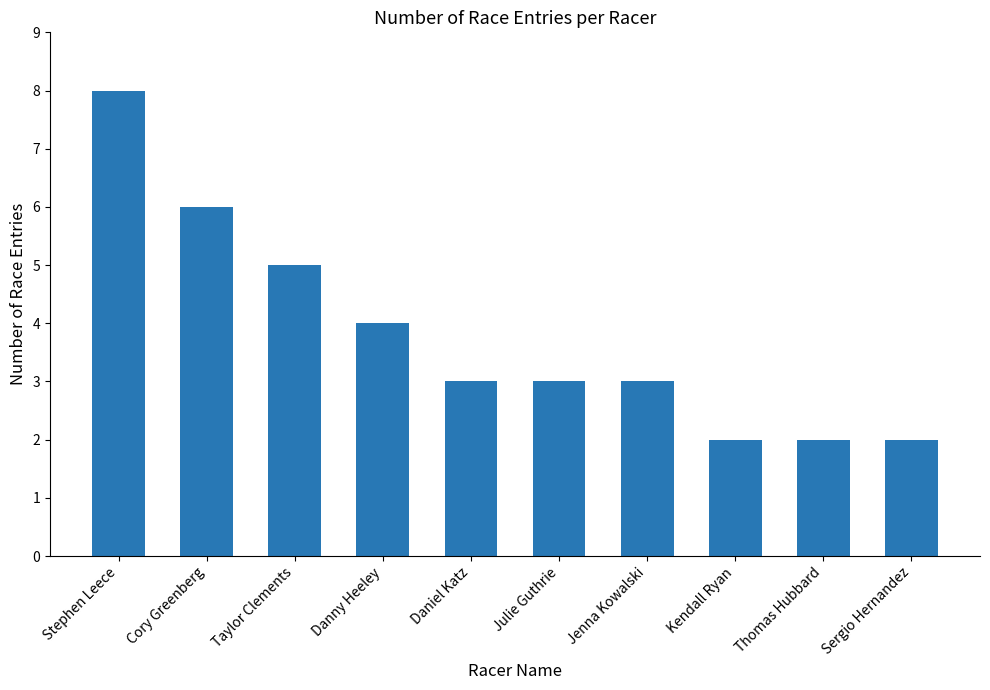

Are the bars horizontal?

No